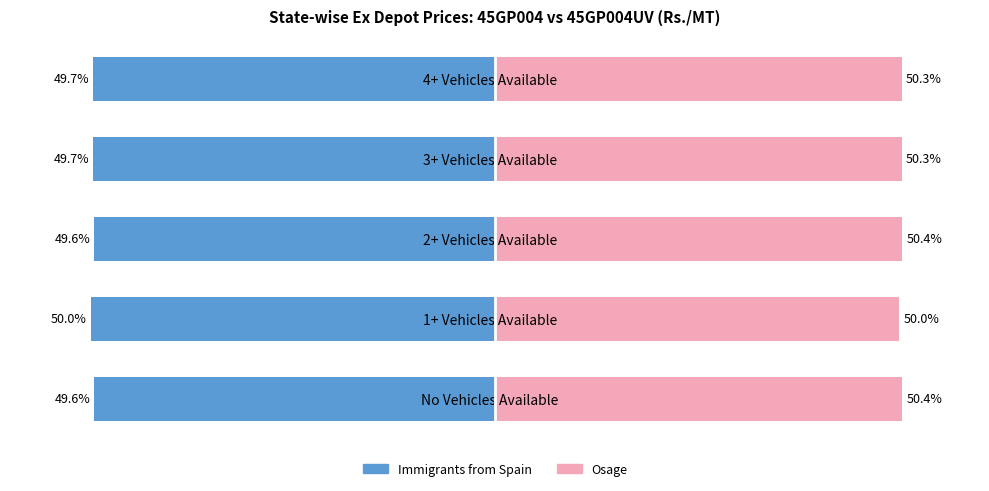

Rank the series by their maximum value, from lowest to highest.

Immigrants from Spain, Osage